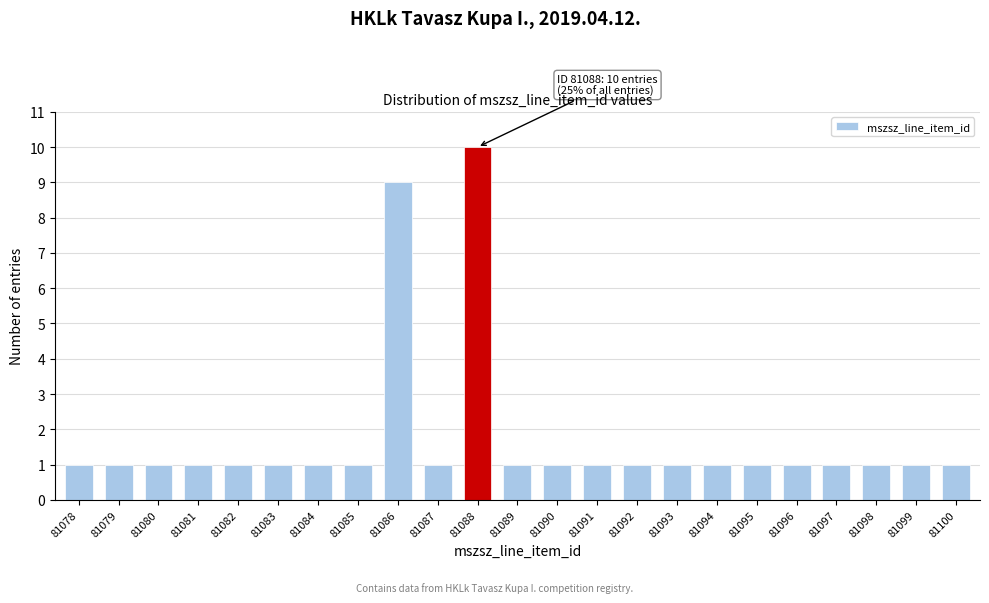

Reading left to right, list all the values displayed in this chart.

1	1	1	1	1	1	1	1	9	1	10	1	1	1	1	1	1	1	1	1	1	1	1